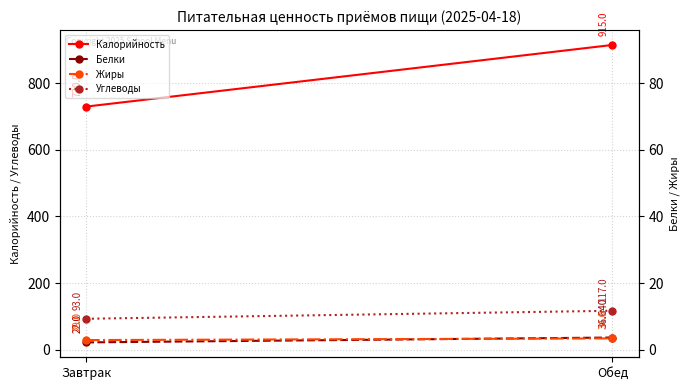

Is it true that Калорийность equals 730.0 at Завтрак?

True